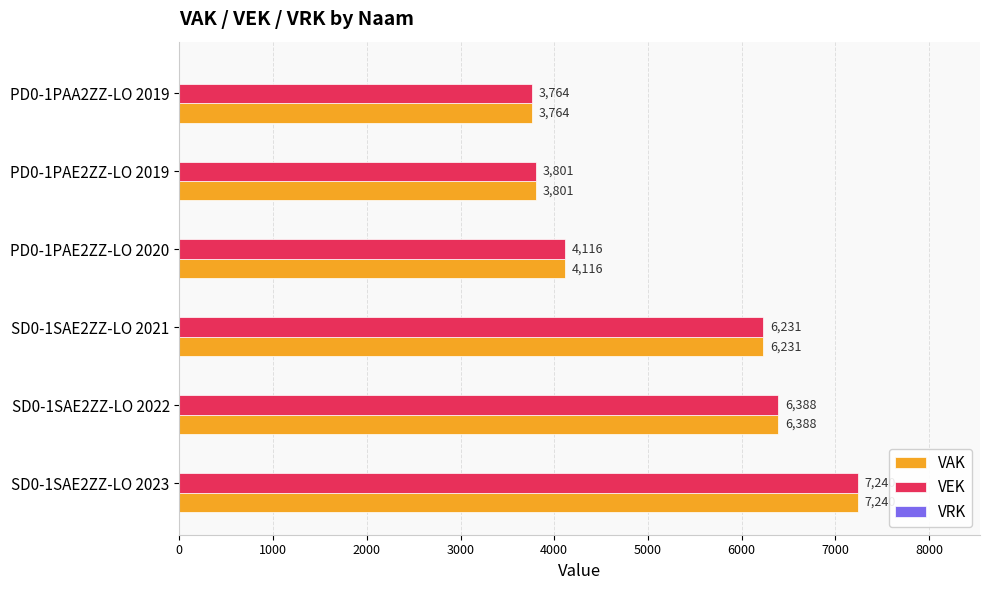

What is the greatest value displayed?

7240